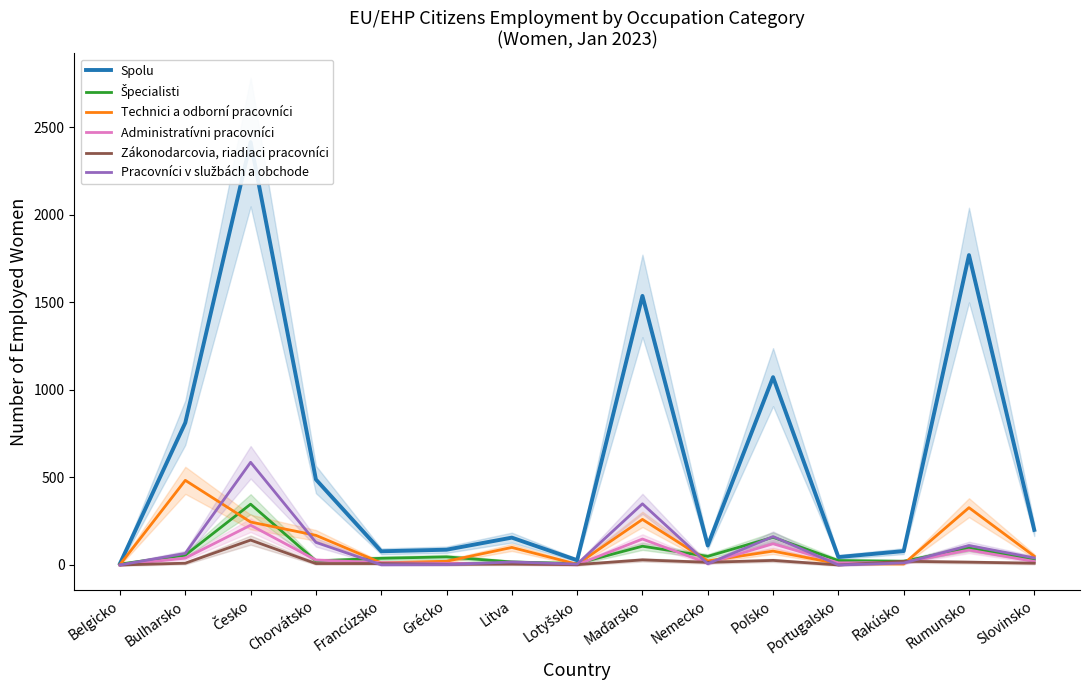

What is the approximate value of Spolu at Maďarsko, to the nearest 100?

1500